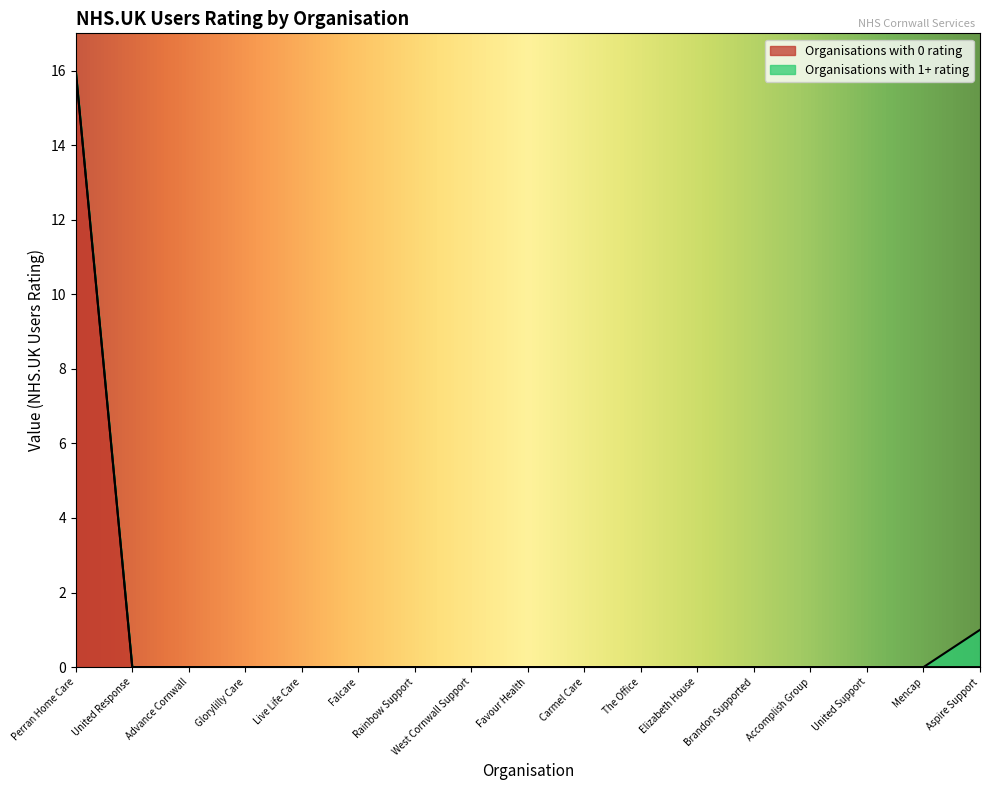

At which category is the sum across all series the highest?

Perran Home Care